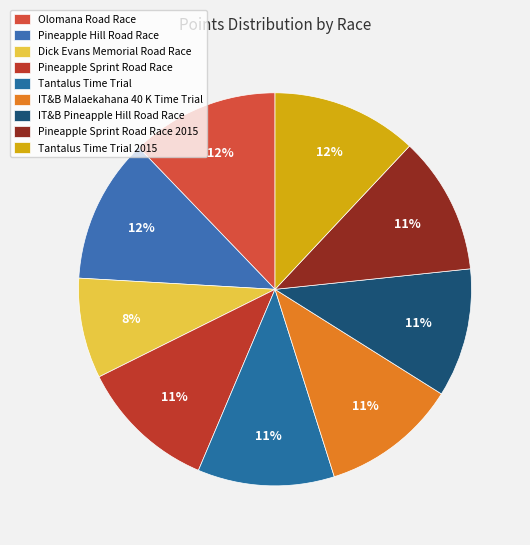

What is the largest slice in the pie chart?

Olomana Road Race